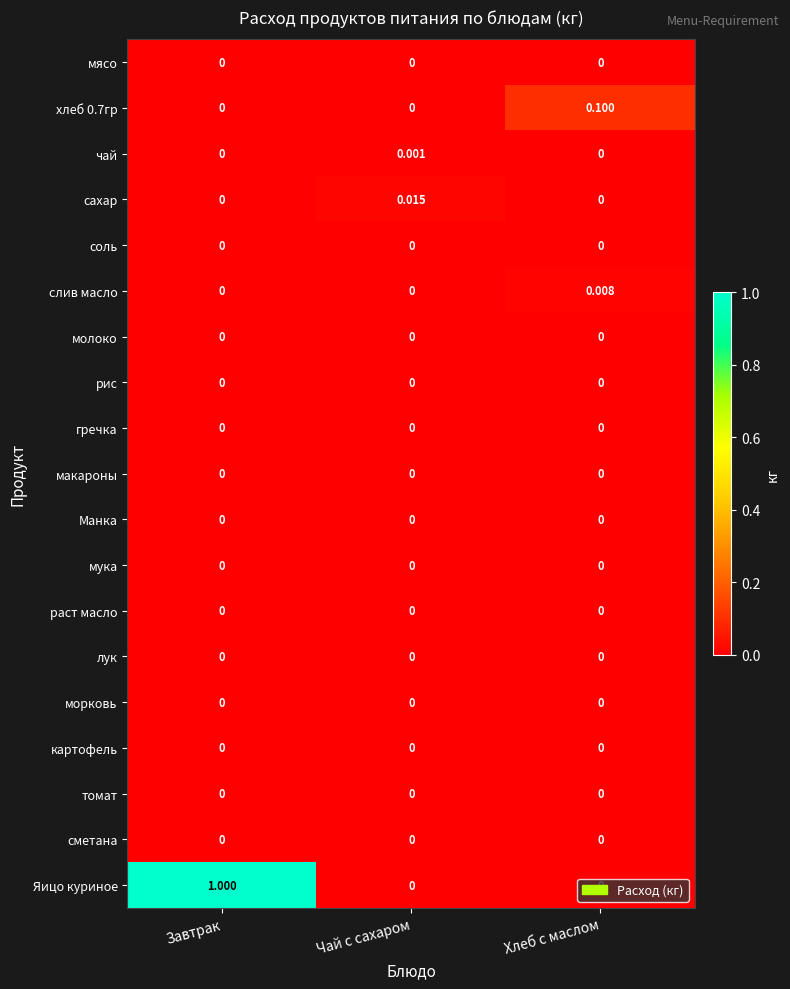

Which series has the widest spread of values?

Яицо куриное